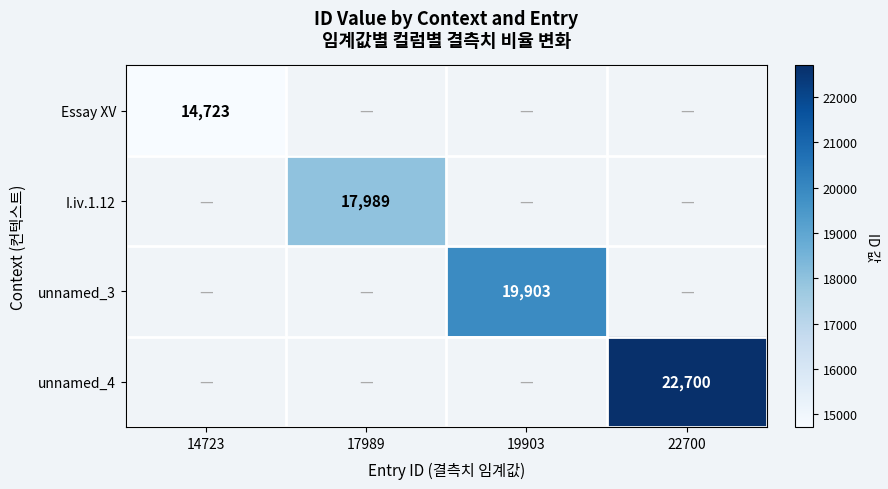

The unnamed_4 series shows 13808 at 22700. True or false?

False